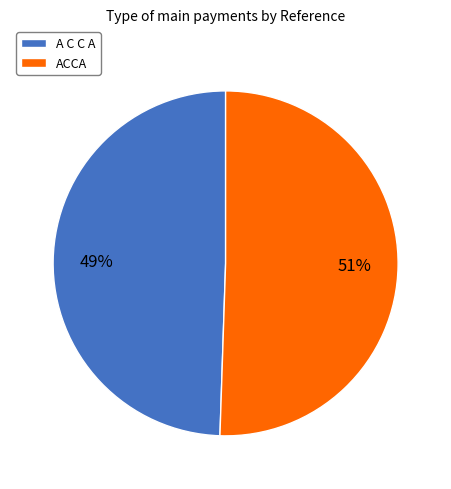

What is the ratio of the value at ACCA to the value at A C C A?

1.0